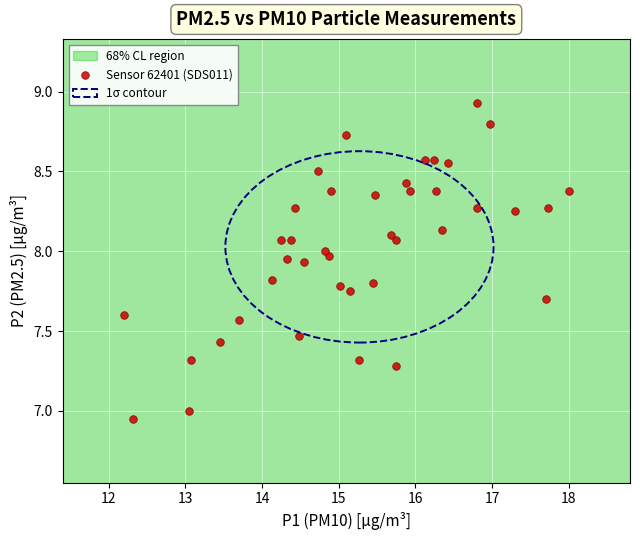

What is the range of X values (max minus min)?

5.8